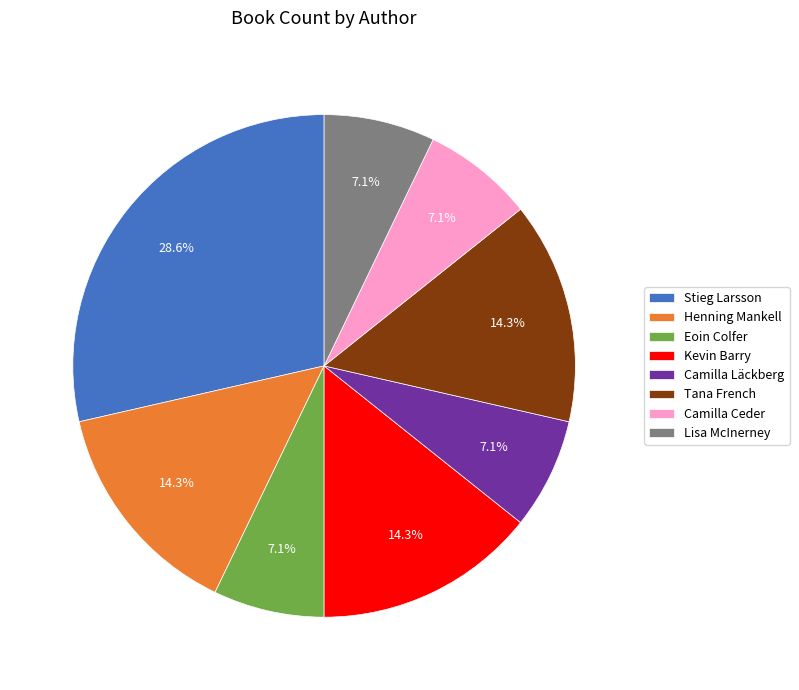

Approximately how many times larger is the value at Lisa McInerney compared to Eoin Colfer?

1.0